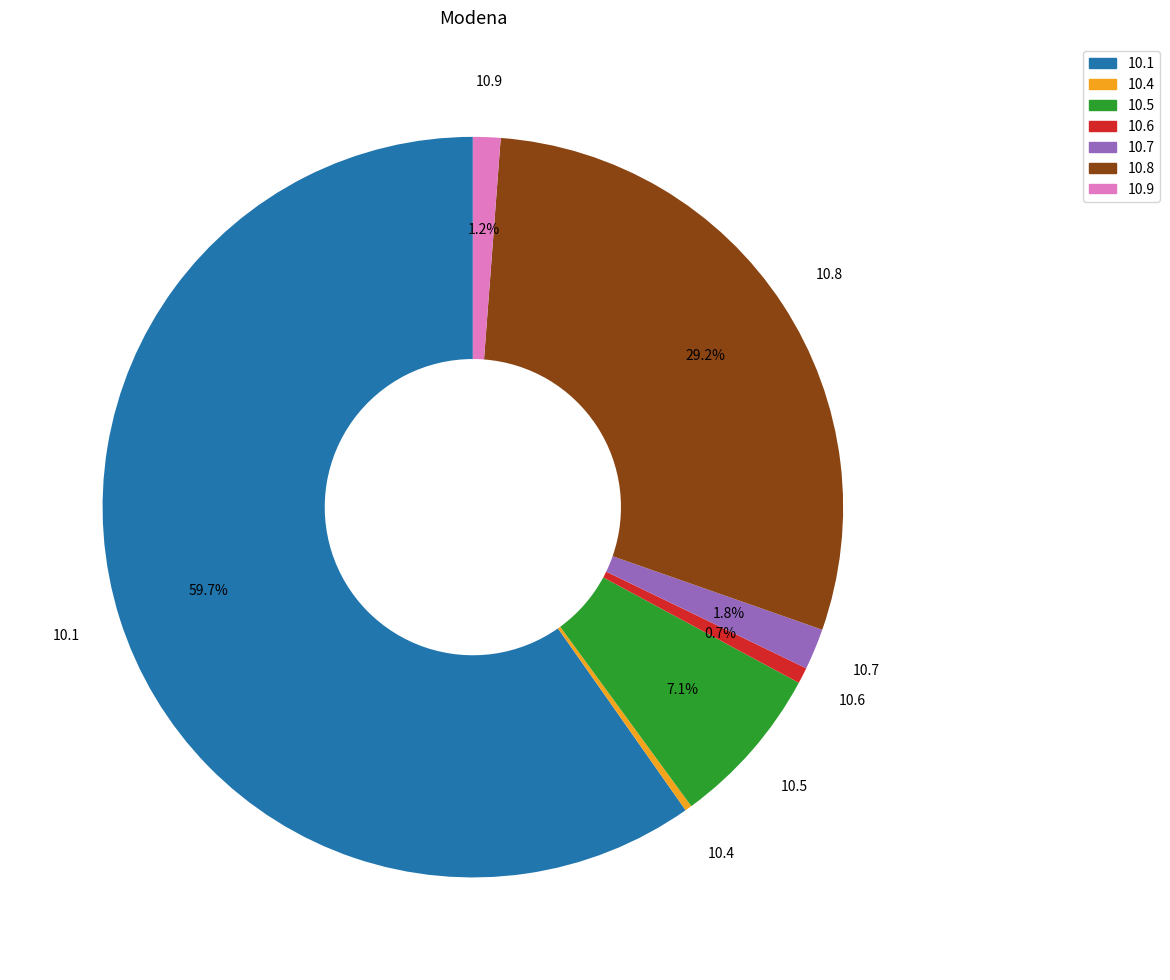

Which category has the biggest portion of the pie?

10.1